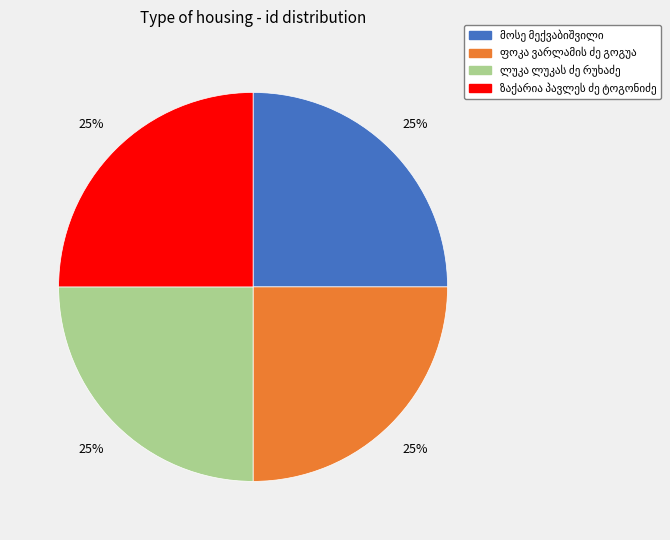

To the nearest percent, what is the average slice percentage?

25%